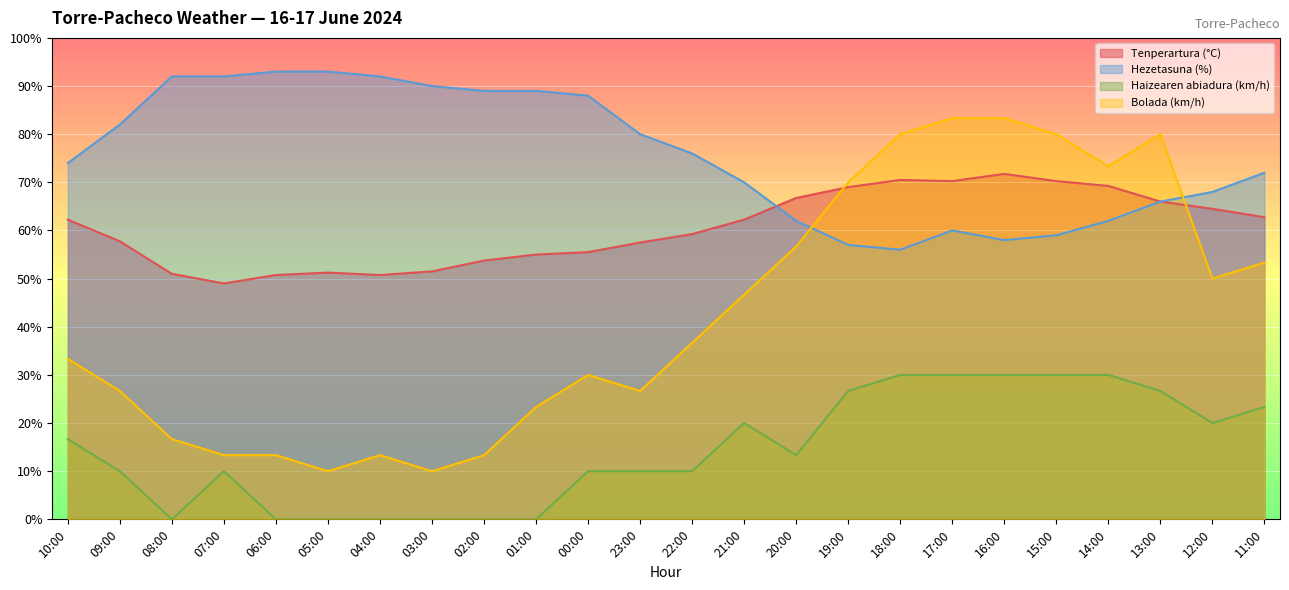

How many categories are shown in the chart?

24